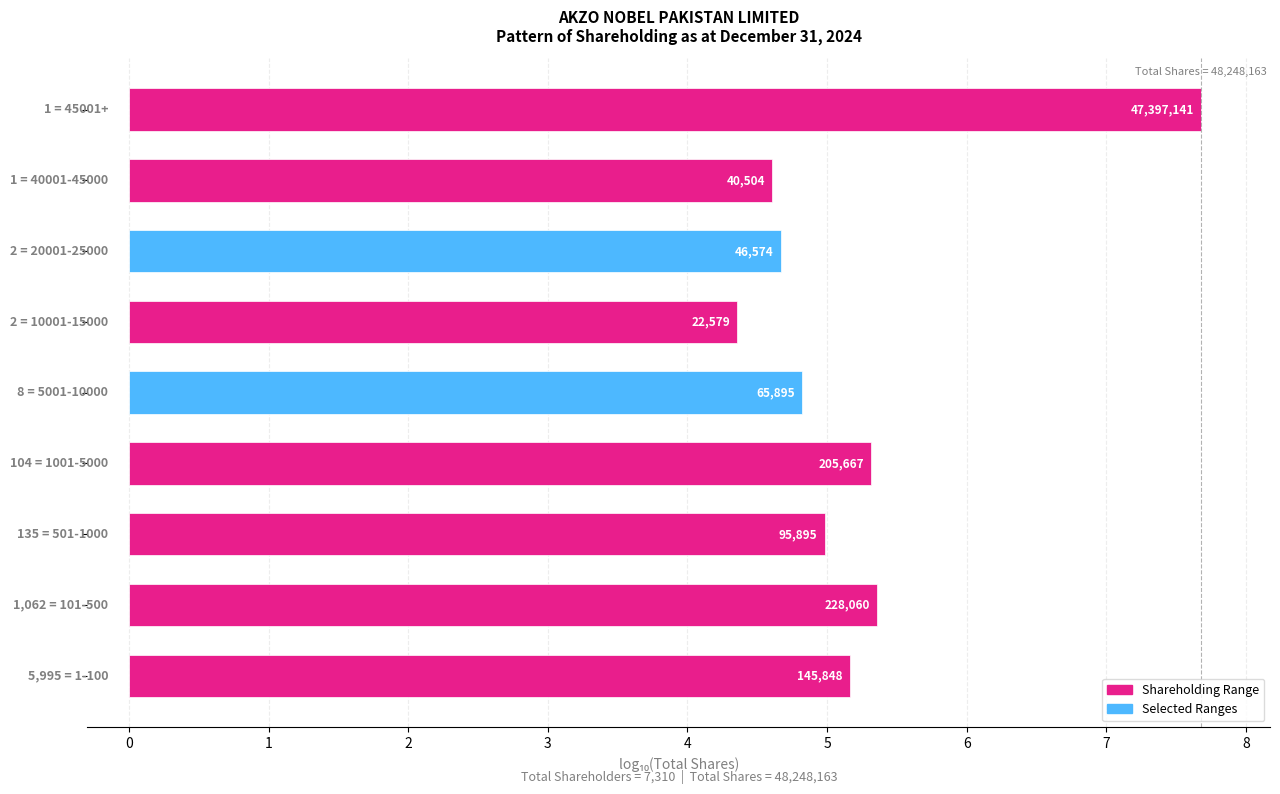

What is the difference between the second highest and minimum values?

1.0